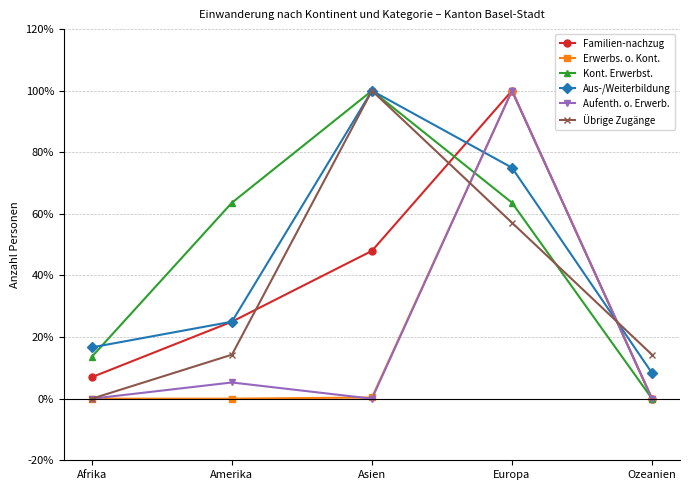

What is the value of the Kont. Erwerbst. point at the 3rd from the left?

100.0